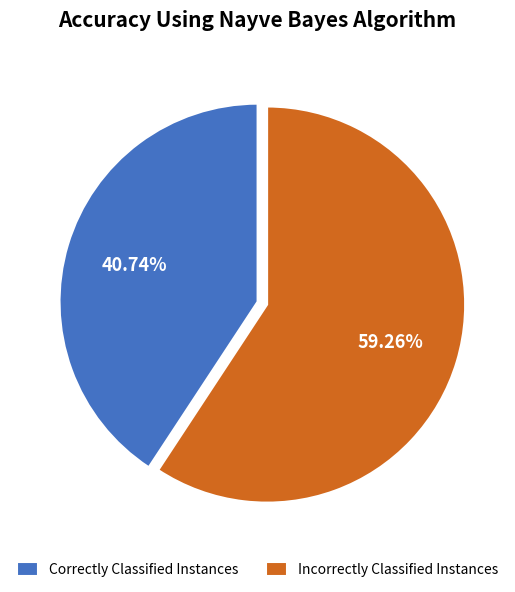

What is the ratio of the value at Correctly Classified Instances to the value at Incorrectly Classified Instances?

0.7